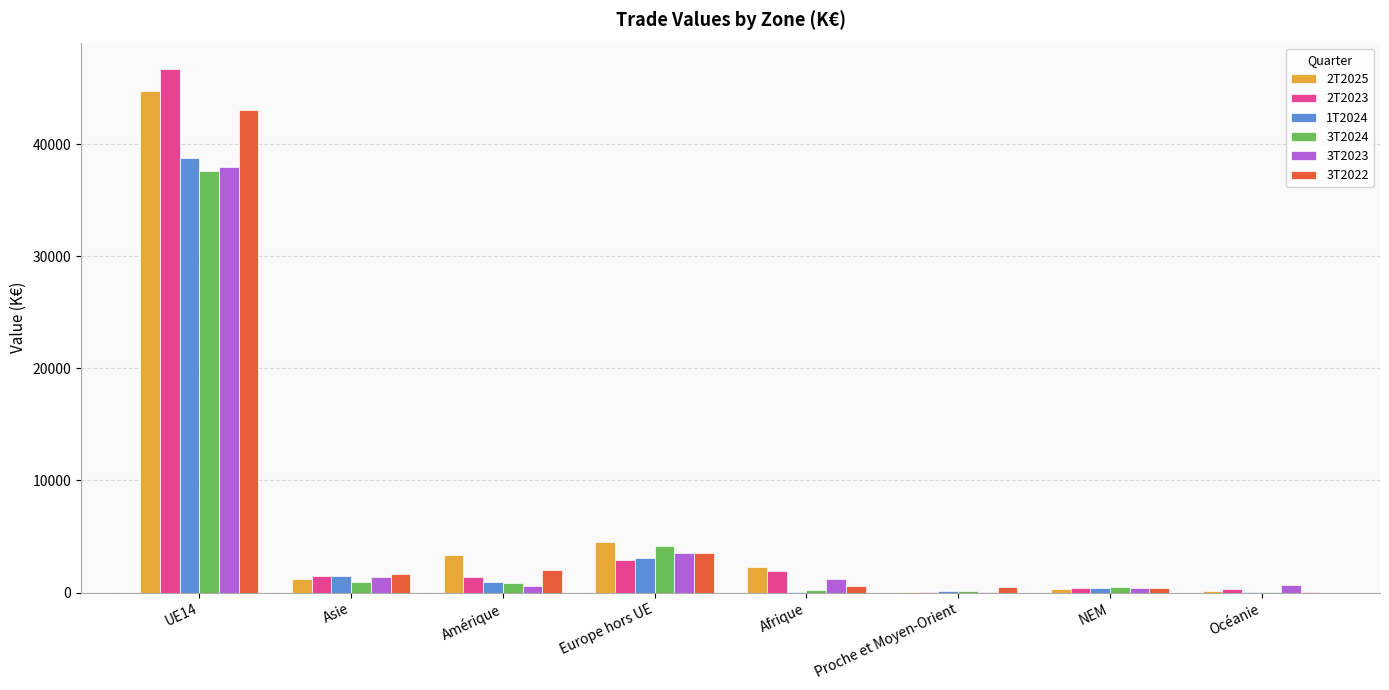

What is the sum of all 1T2024 values?

44888.4